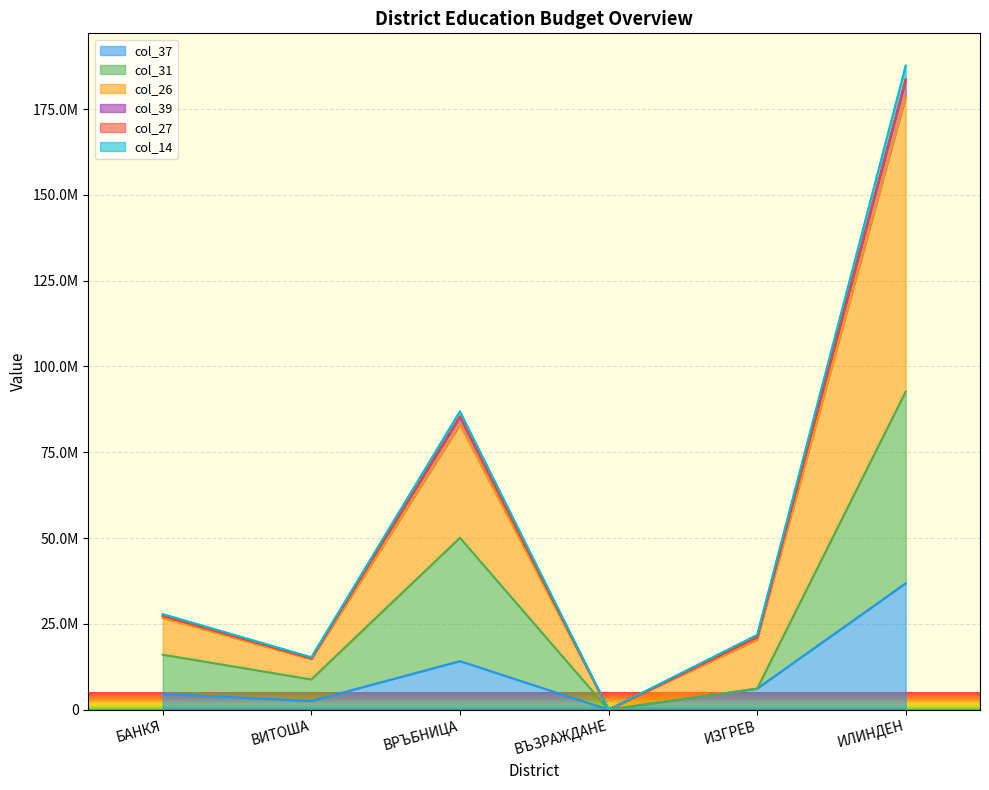

Is the value of col_39 at ИЗГРЕВ greater than the value of col_14 at БАНКЯ?

No